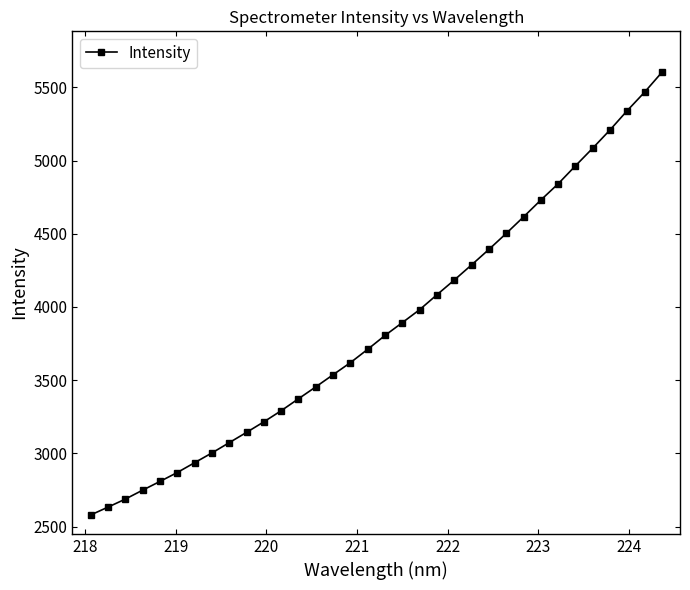

What is the difference between the maximum and second lowest values?

2970.9